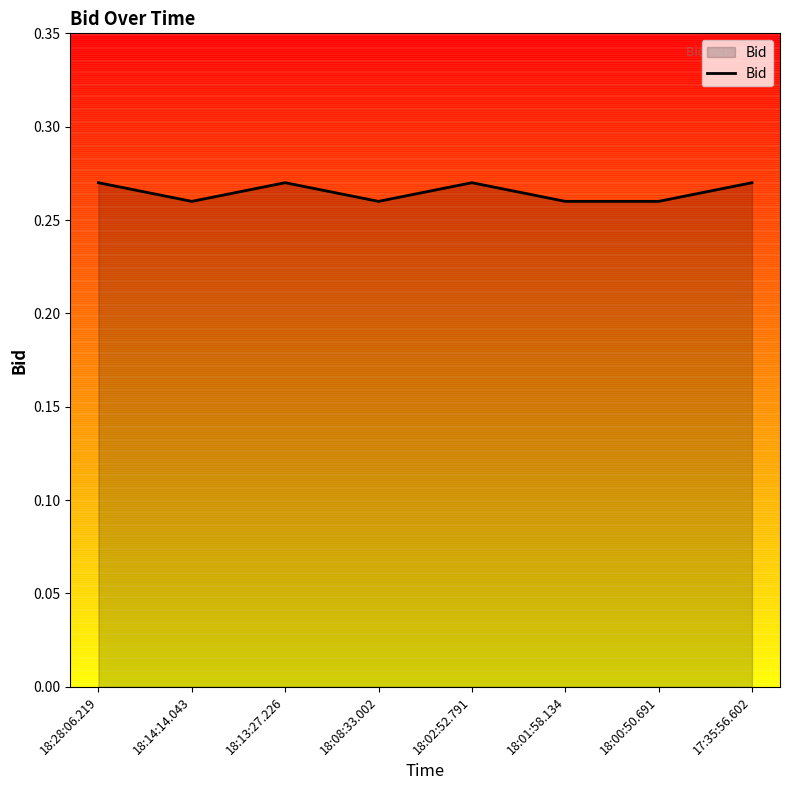

Is it true that the value at 18:28:06.219 is 0.4?

False